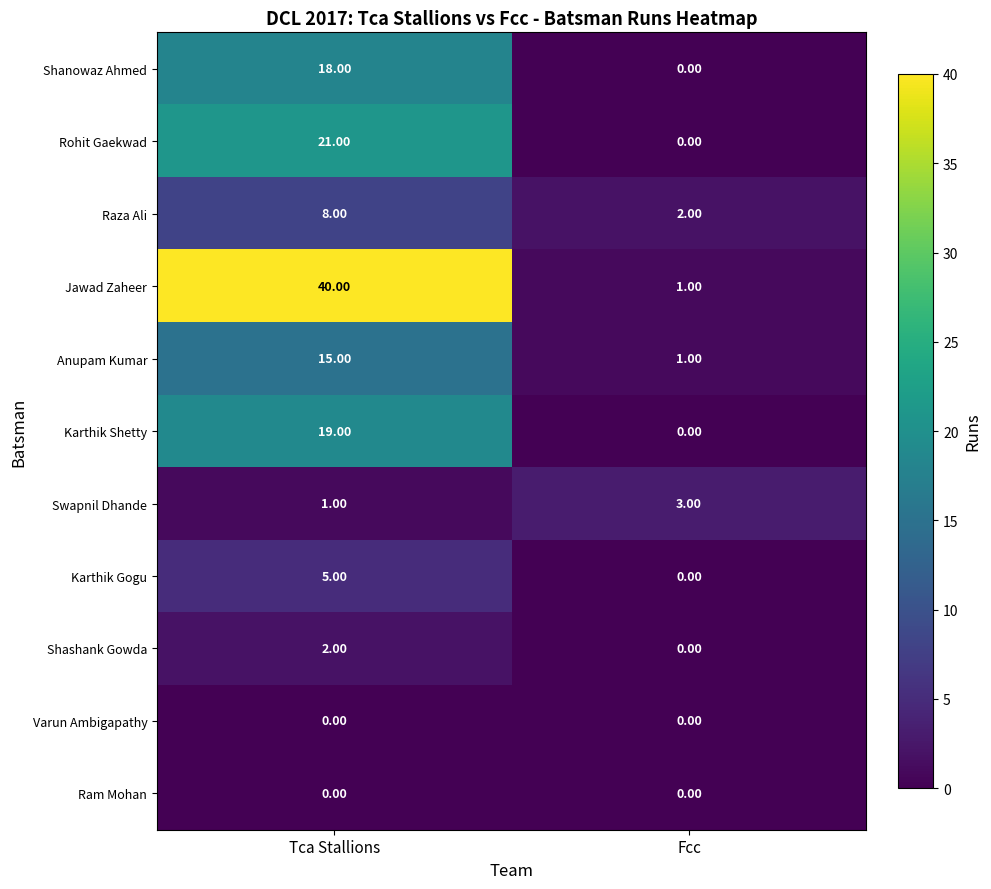

Rank the categories by Swapnil Dhande value from lowest to highest.

Tca Stallions, Fcc